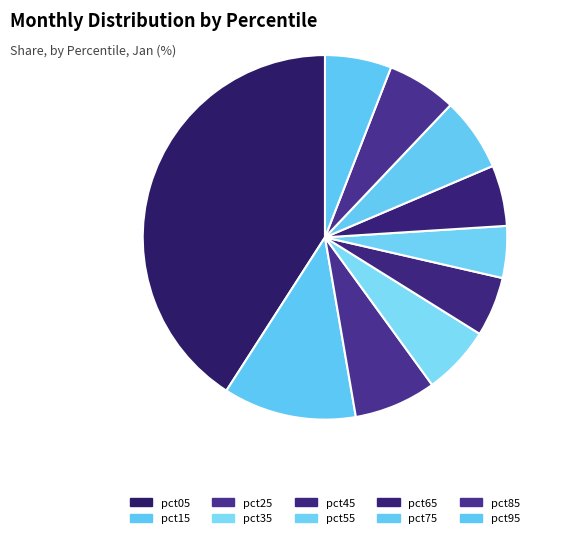

How many slices are in this pie chart?

10